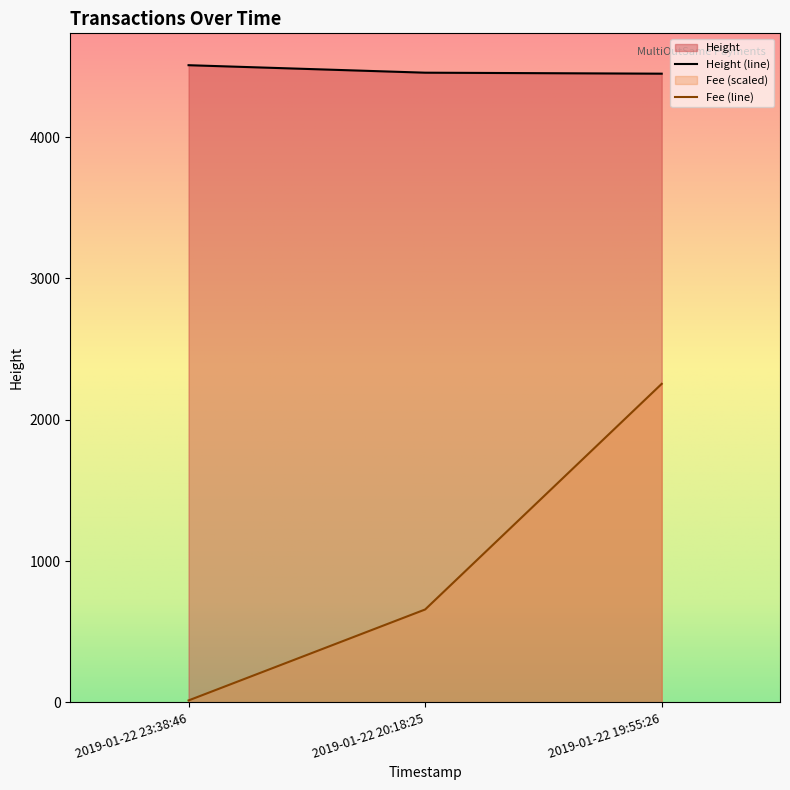

Which has a higher value, 2019-01-22 20:18:25 or 2019-01-22 19:55:26?

2019-01-22 19:55:26